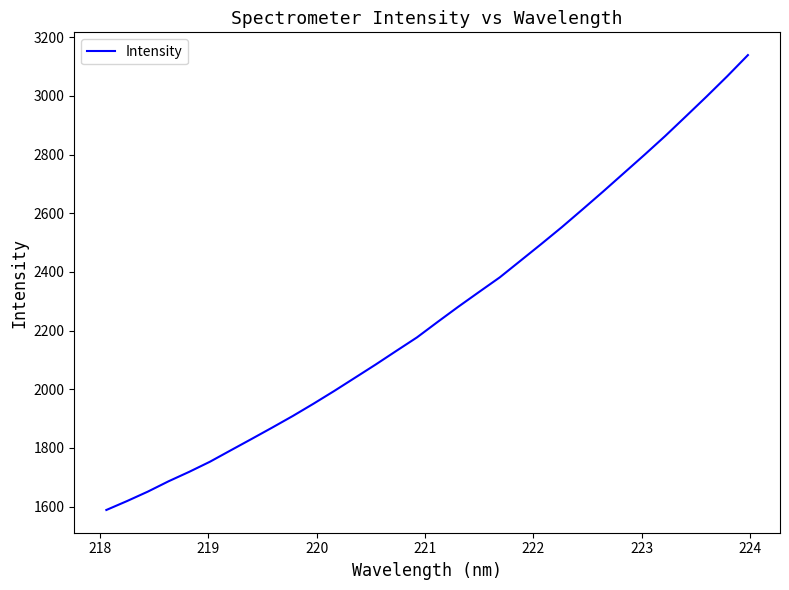

Reading left to right, list all the values displayed in this chart.

1588.3	1618.7	1650.8	1686.0	1718.3	1752.7	1791.5	1830.0	1868.9	1908.7	1950.6	1993.9	2038.9	2084.0	2130.6	2176.7	2229.5	2281.4	2331.6	2381.3	2437.9	2494.7	2552.5	2613.0	2674.2	2736.8	2799.4	2863.4	2930.4	2997.8	3067.0	3139.2